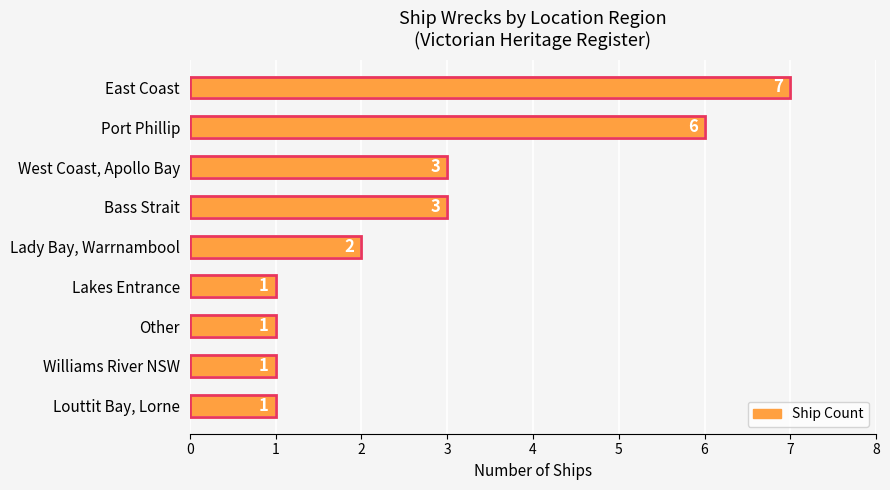

Between Other and Louttit Bay, Lorne, which is larger?

Other